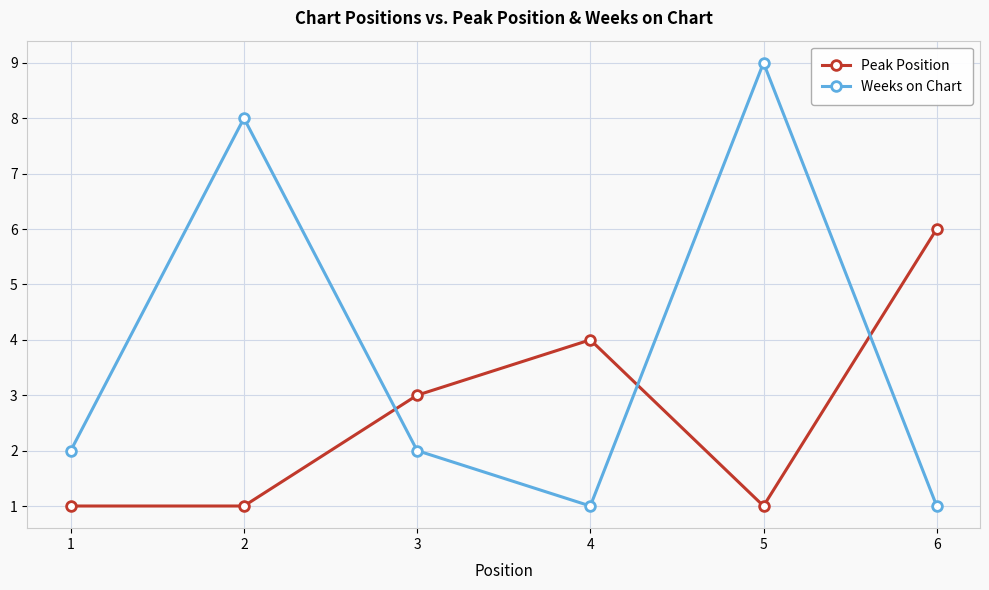

The Weeks on Chart series shows 4 at 2. True or false?

False